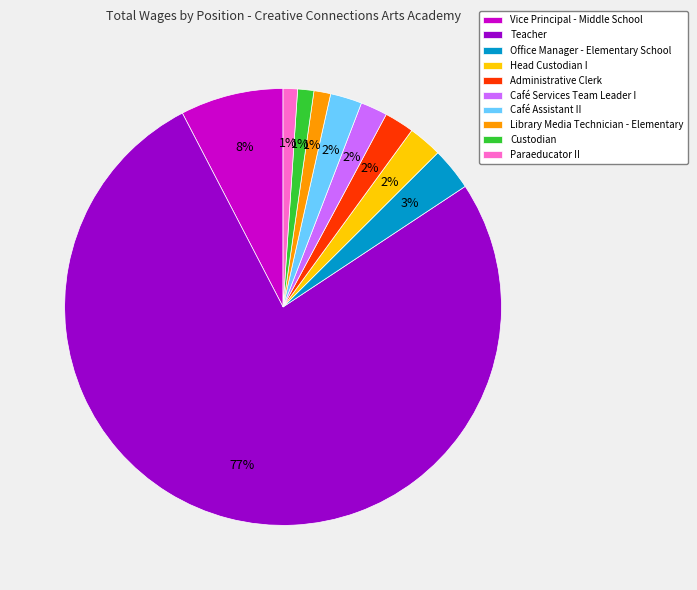

Which slice is the largest?

Teacher